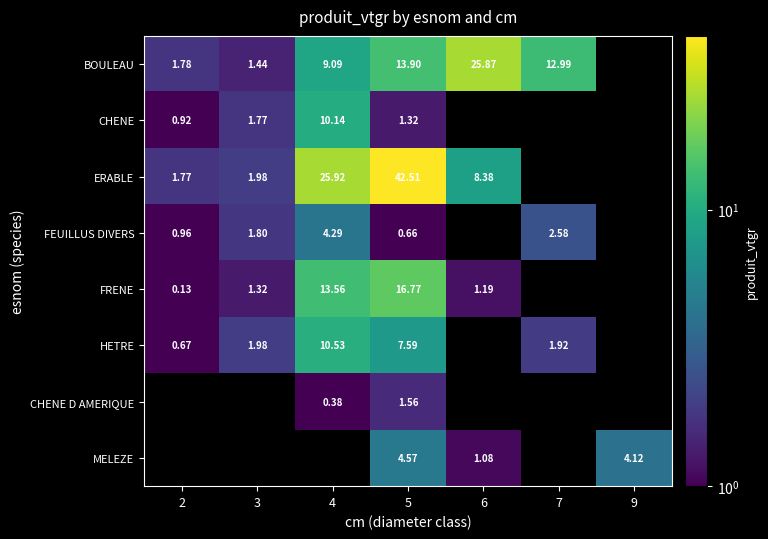

Count the number of data series in this chart.

8